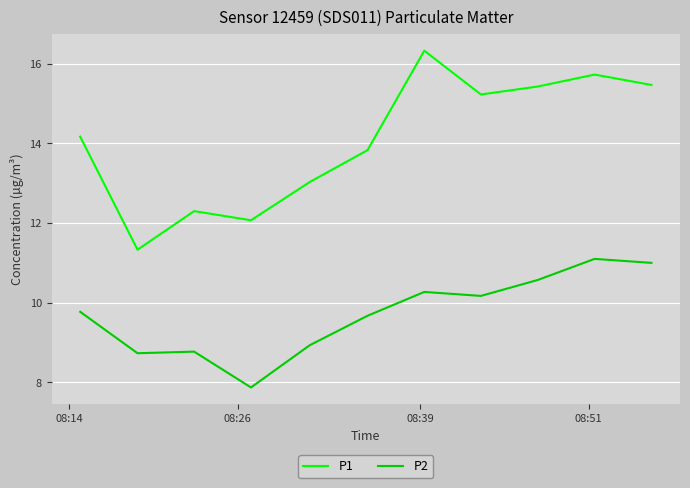

What is the difference between the maximum and minimum values in the P1 series?

5.0